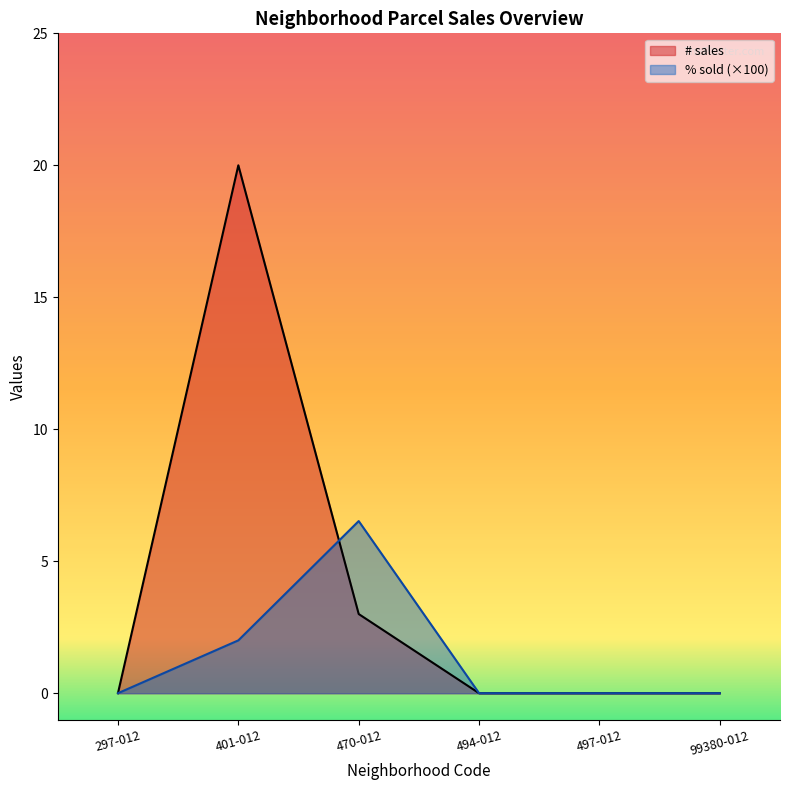

Reading left to right, extract all data points from this chart.

# sales: 297-012=0.0	401-012=20.0	470-012=3.0	494-012=0.0	497-012=0.0	99380-012=0.0
% sold: 297-012=0.0	401-012=2.0	470-012=6.5	494-012=0.0	497-012=0.0	99380-012=0.0